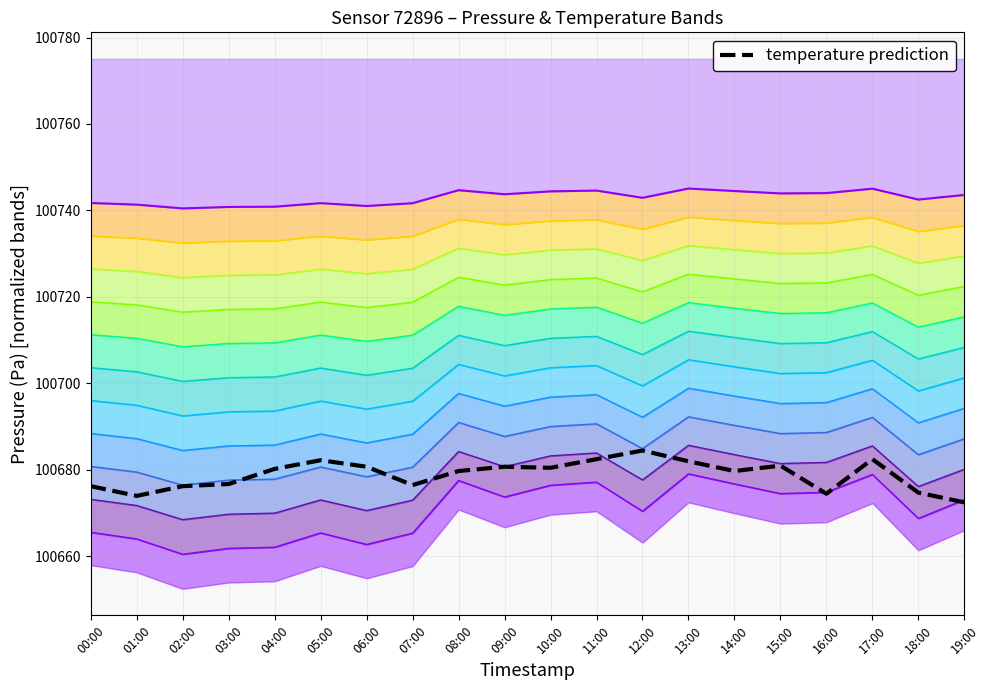

Reading left to right, what are all the values shown in this chart?

pressure: 100673.2	100671.7	100668.5	100669.7	100670.0	100673.0	100670.6	100673.0	100684.2	100680.7	100683.2	100683.9	100677.7	100685.7	100683.5	100681.4	100681.7	100685.5	100676.1	100680.1
temperature: 100676.2	100674.0	100676.2	100676.7	100680.2	100682.2	100680.7	100676.5	100679.7	100680.7	100680.5	100682.5	100684.5	100682.0	100679.7	100681.0	100674.5	100682.5	100674.7	100672.5